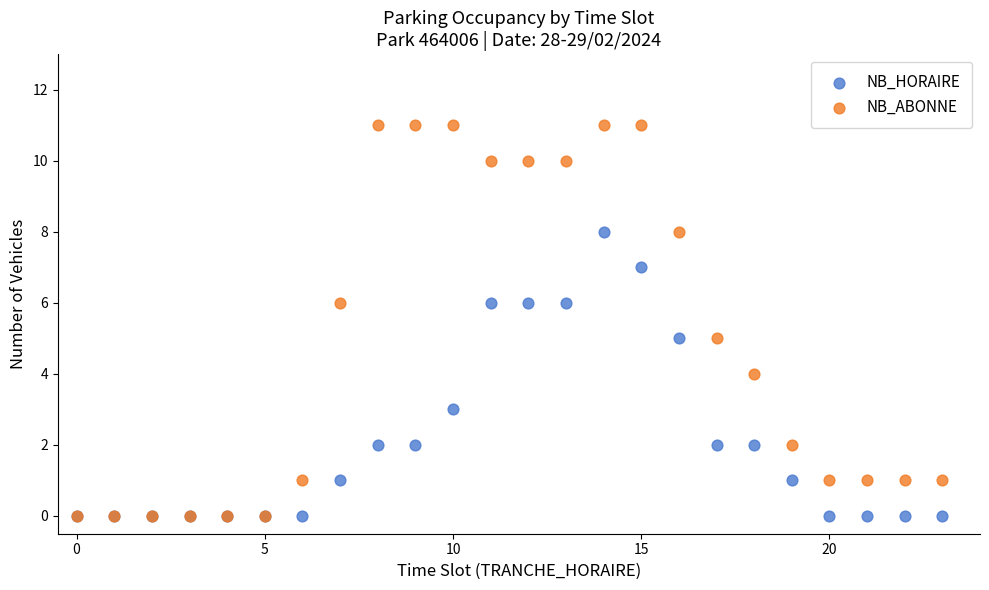

What are all the series names shown in the legend?

NB_HORAIRE, NB_ABONNE